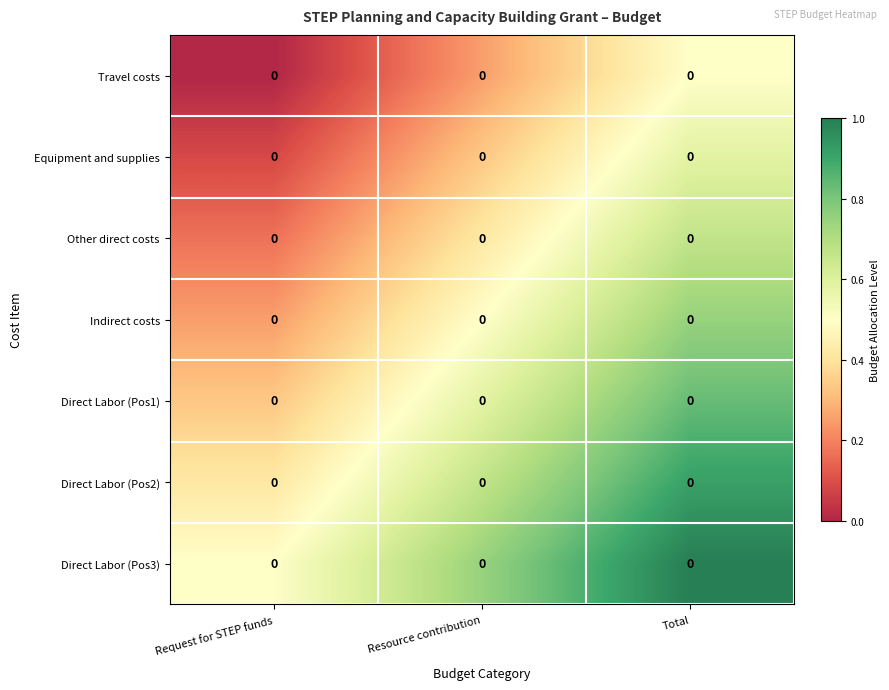

Is the value of Indirect costs at Total greater than the value of Direct Labor (Pos1) at Resource contribution?

Yes